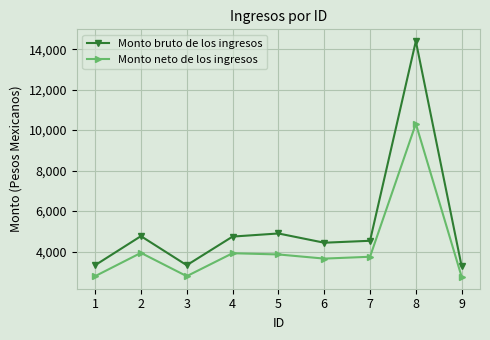

What is the minimum value for Monto bruto de los ingresos?

3260.2